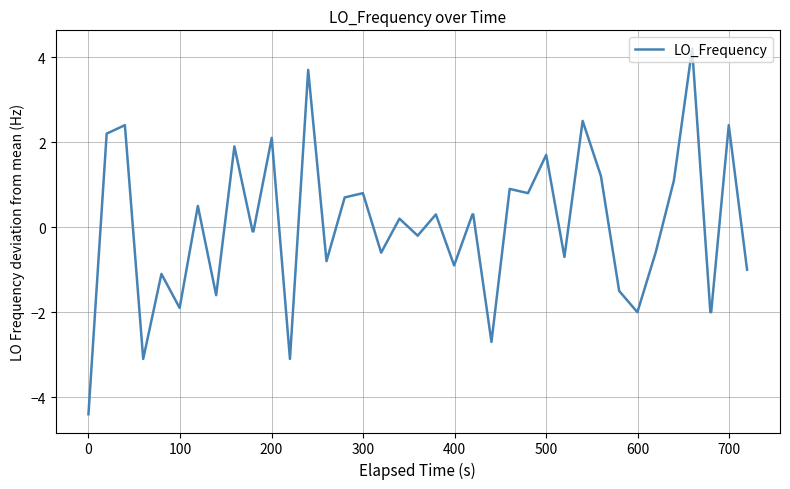

What is the minimum value shown in the chart?

-4.4